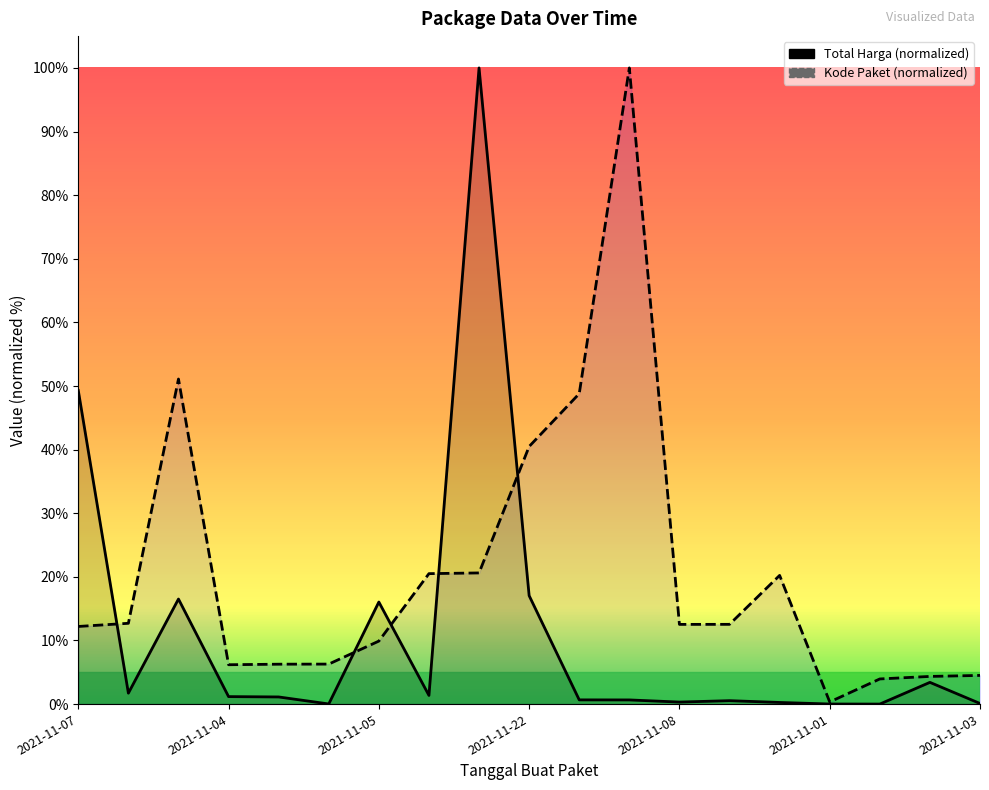

Reading right to left, list all the values displayed in this chart.

Total Harga: 0.1	3.4	0.0	0.0	0.3	0.5	0.3	0.7	0.7	17.0	100.0	1.4	16.0	0.0	1.1	1.2	16.5	1.7	49.3
Kode Paket: 4.5	4.3	4.0	0.3	20.2	12.5	12.5	100.0	48.8	40.5	20.6	20.5	9.9	6.3	6.3	6.2	51.1	12.7	12.2